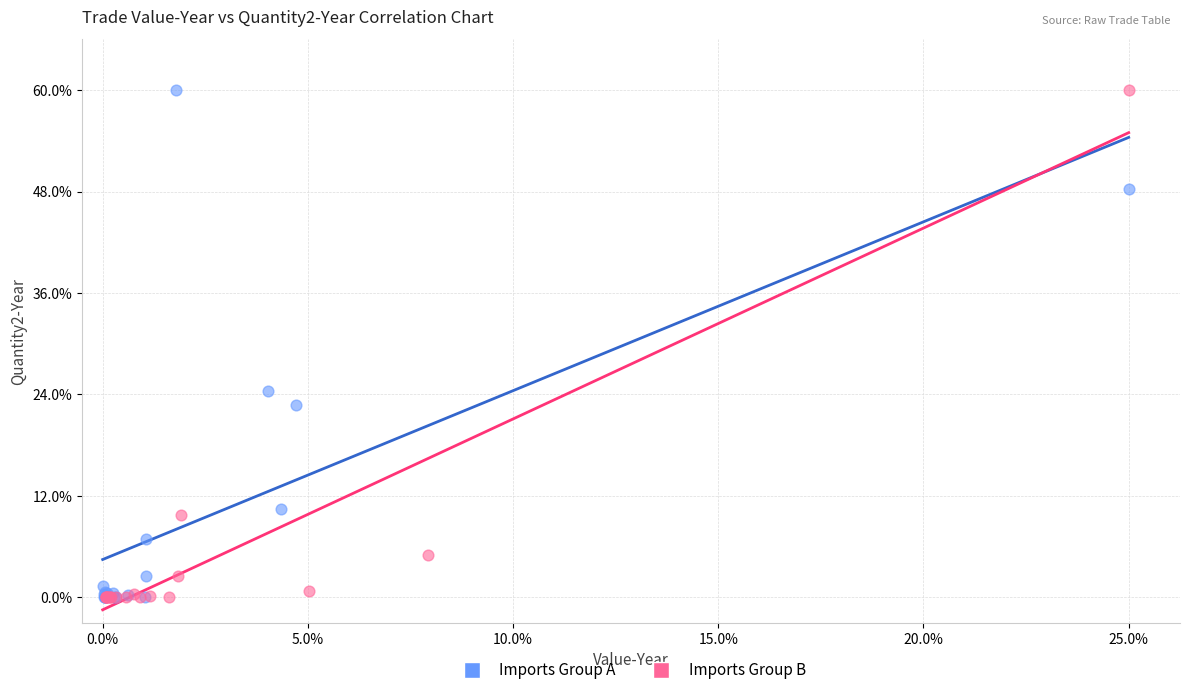

What are all the series names shown in the legend?

Imports Group A, Imports Group B